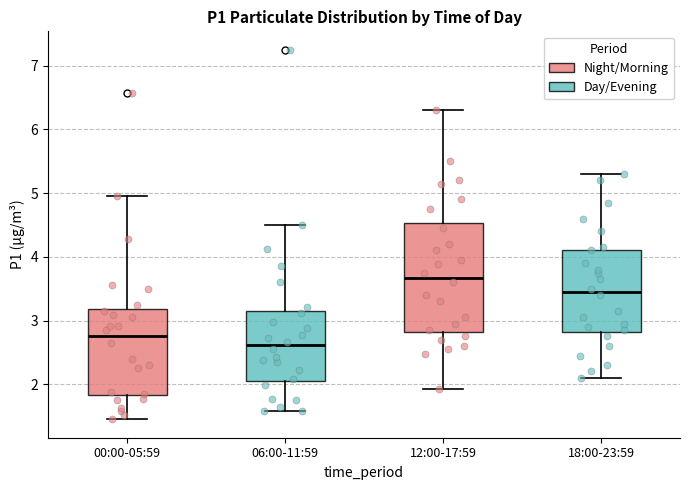

Reading left to right, transcribe this box plot: for each box, give where its median line is, the range the box spans, and where its two whiskers end, as read against the y-axis. The values are not printed on the chart, so give them approximately, as read against the axis.

00:00-05:59: median 2.8, box 1.8 to 3.2, whiskers 1.5 to 5.0
06:00-11:59: median 2.6, box 2.1 to 3.1, whiskers 1.6 to 4.5
12:00-17:59: median 3.7, box 2.8 to 4.5, whiskers 1.9 to 6.3
18:00-23:59: median 3.5, box 2.8 to 4.1, whiskers 2.1 to 5.3